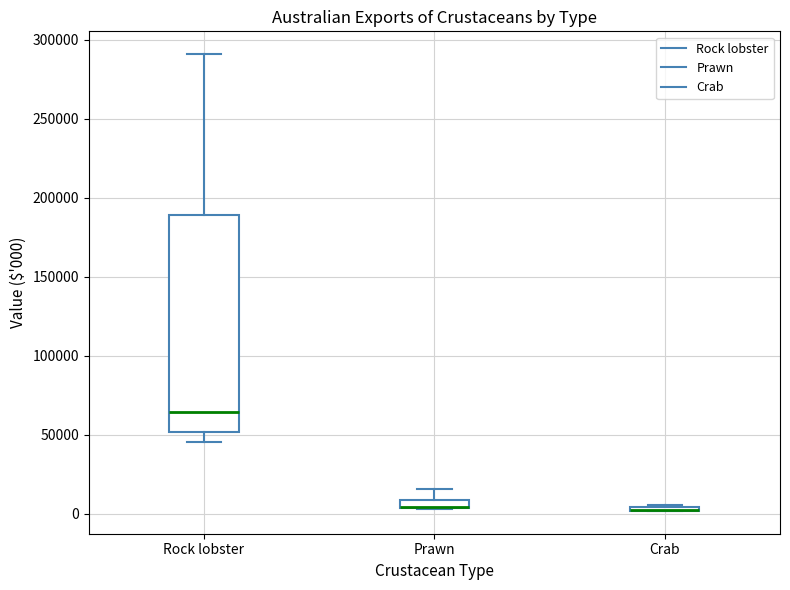

Which box is the tallest, from its lower edge to its upper edge?

Rock lobster